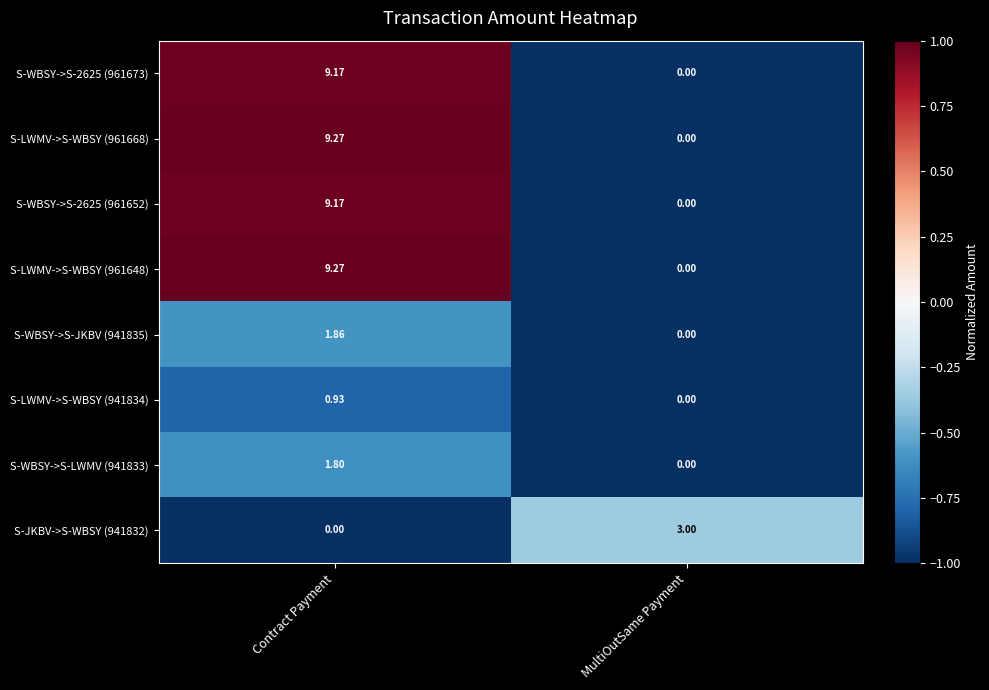

List the labels in order of S-JKBV->S-WBSY (941832) value, smallest first.

Contract Payment, MultiOutSame Payment